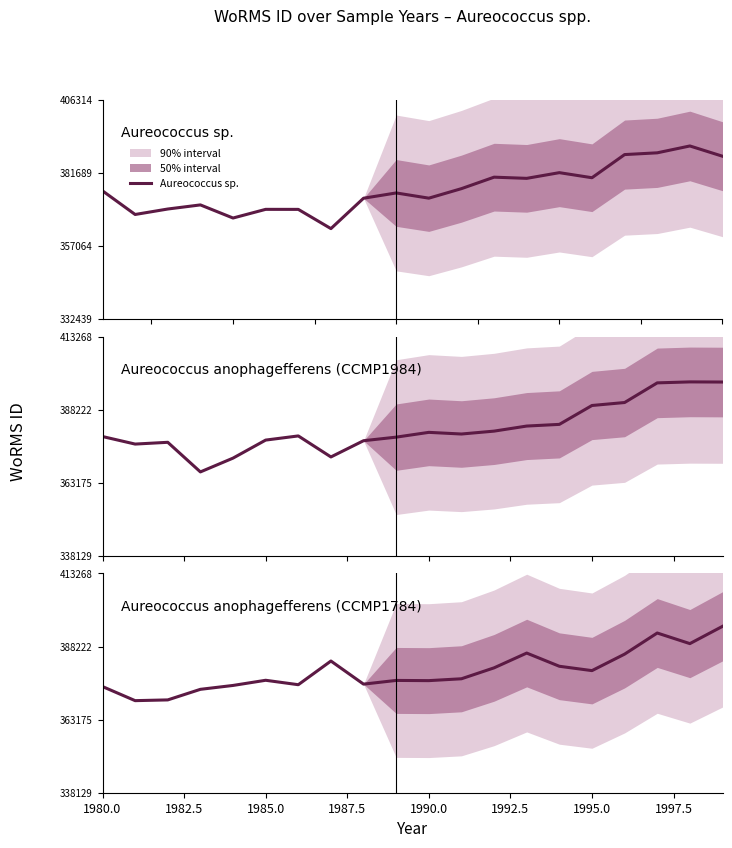

What is the difference between the maximum and minimum values in the Aureococcus anophagefferens (CCMP1784) series?

25457.8